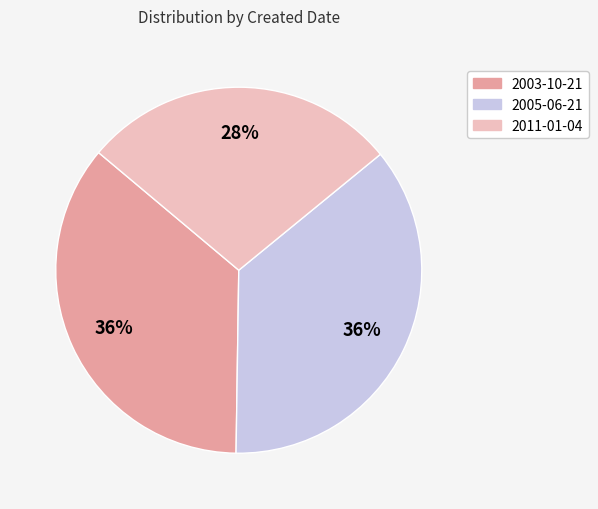

Does 2005-06-21 account for over 50% of the chart?

No